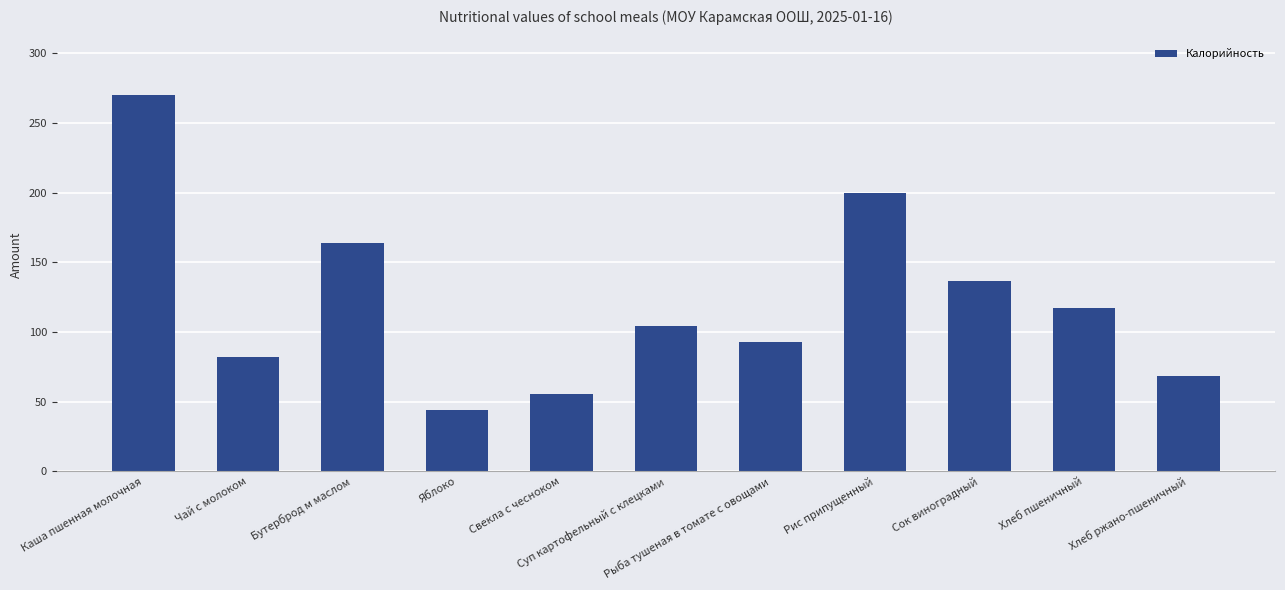

What is the minimum value shown in the chart?

44.4